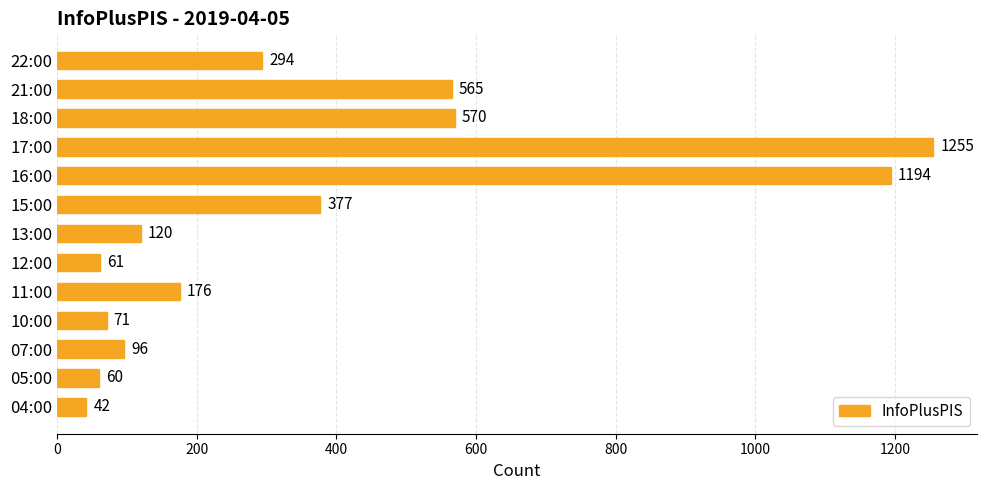

What is the average value?

375